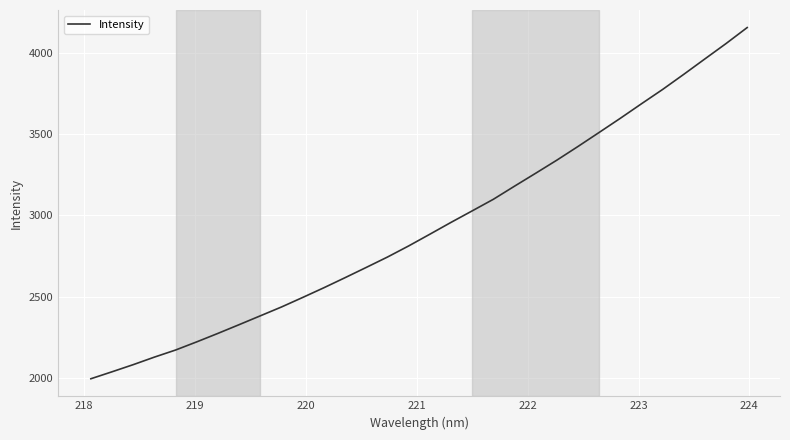

How many series are shown in this chart?

1